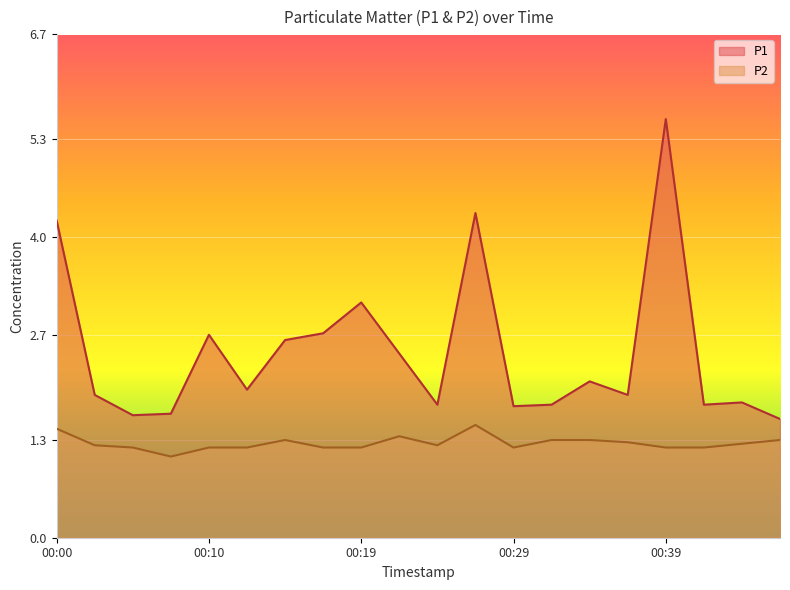

What is the value of the P2 point at the 6th from the left?

1.2